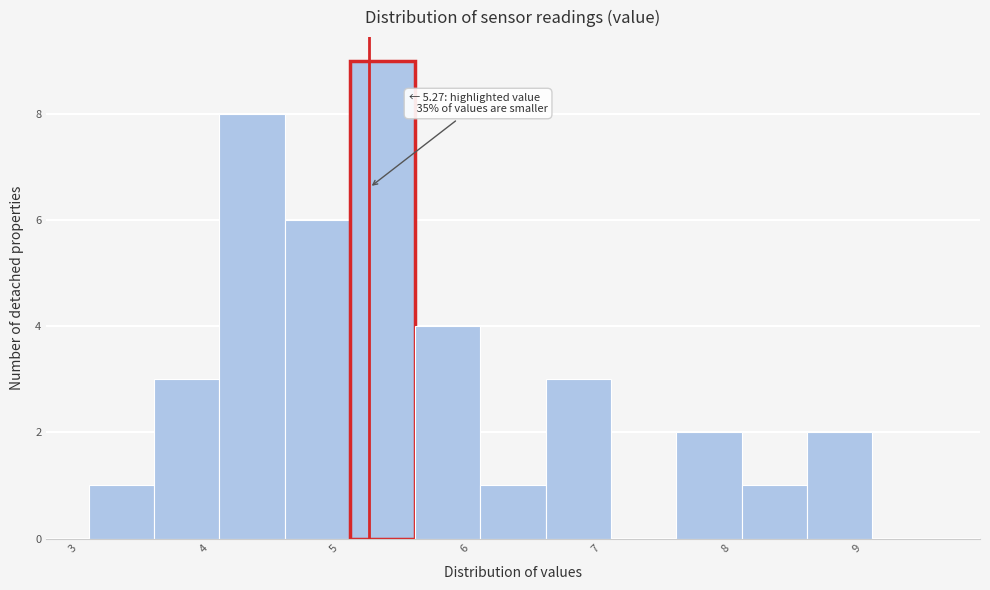

Which range on the x-axis has the tallest bar?

5.12 to 5.62